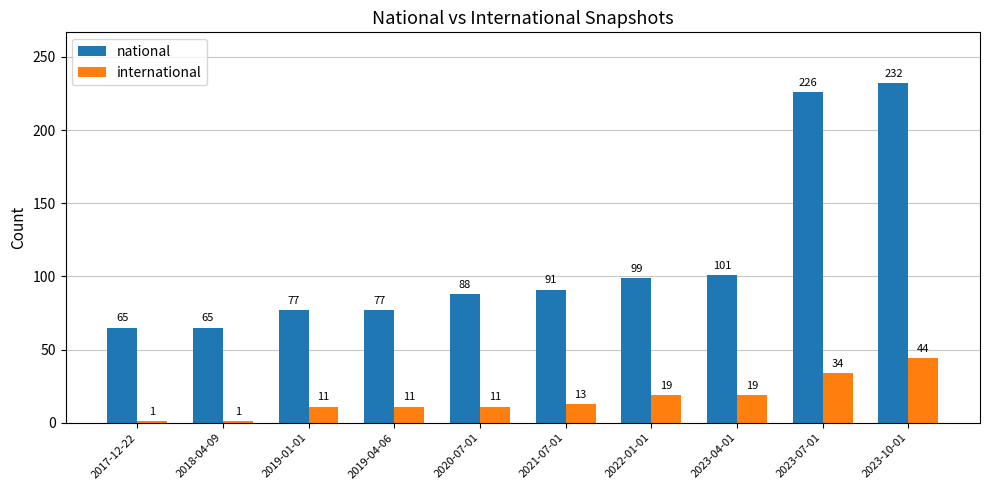

What are all the series names shown in the legend?

national, international